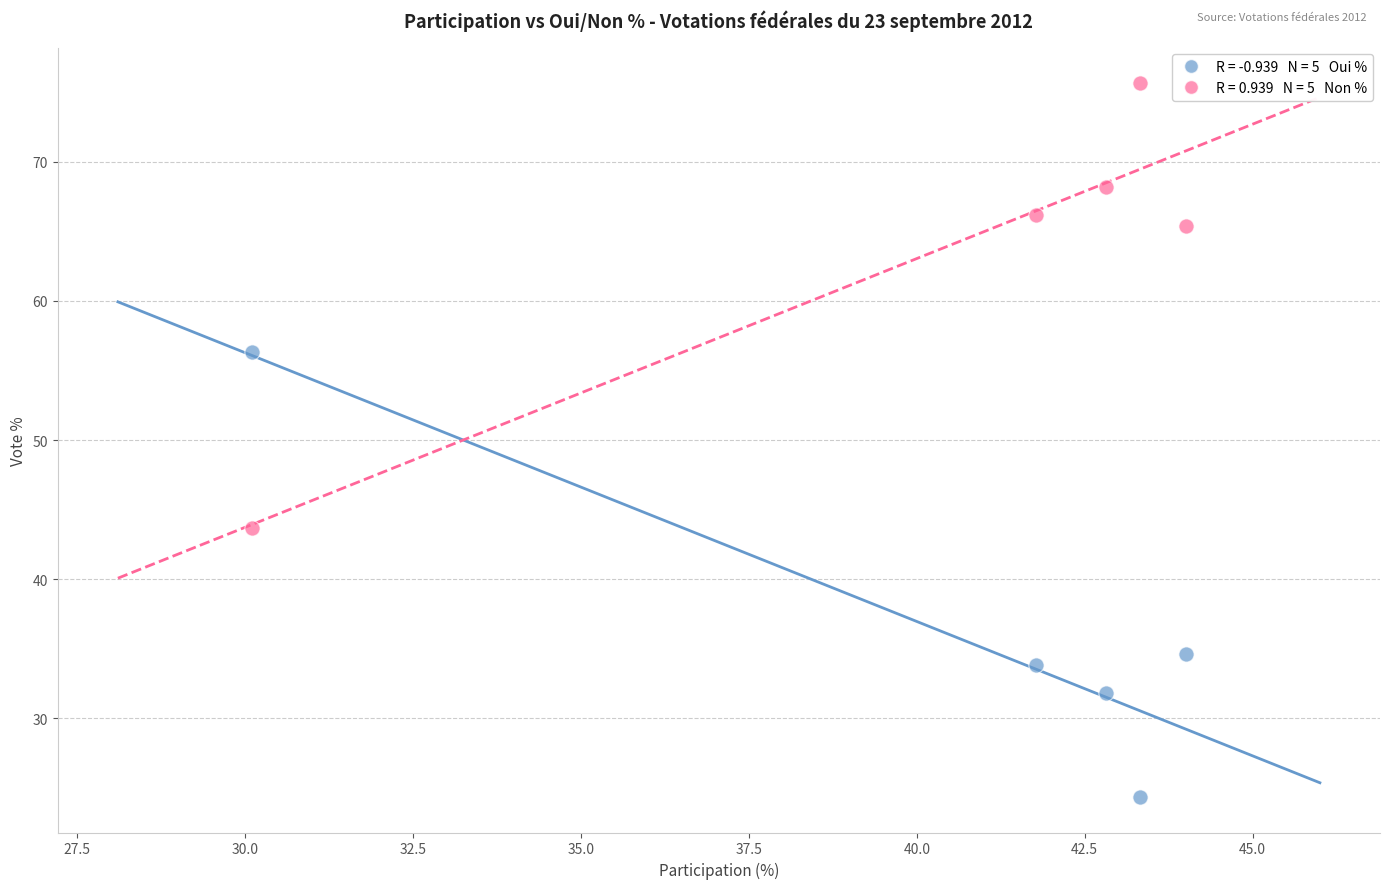

Across all data points, what is the average X value?

40.4